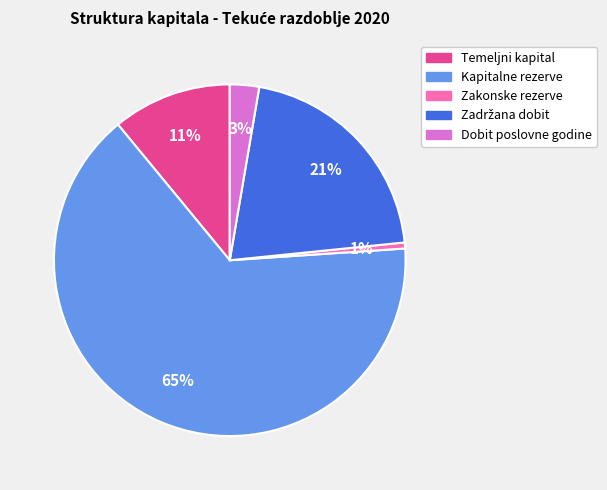

True or false: Zakonske rezerve accounts for 1% of the total.

True